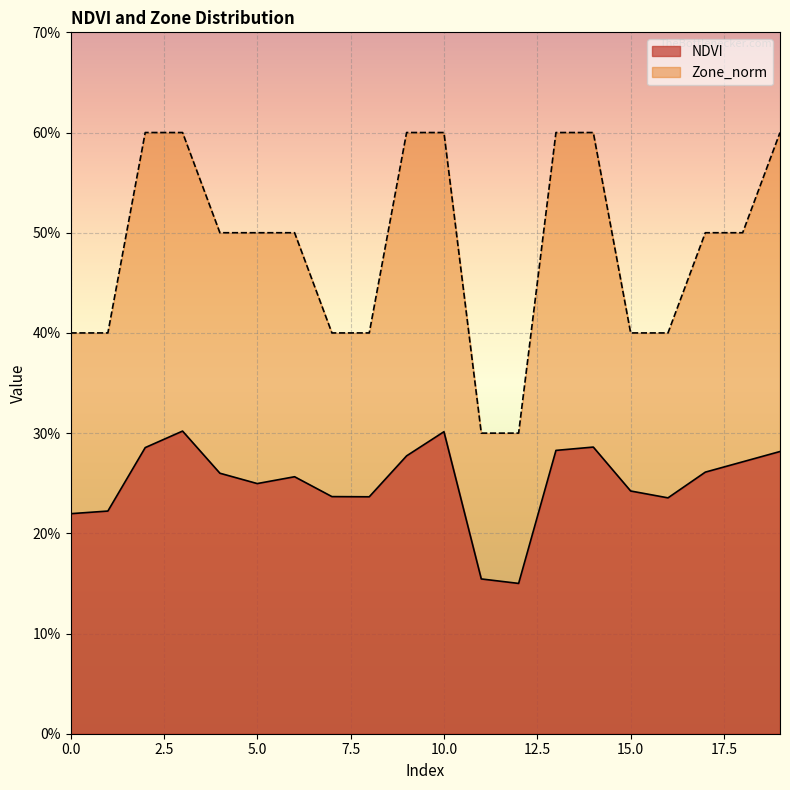

Between 11 and 8, which is larger?

8